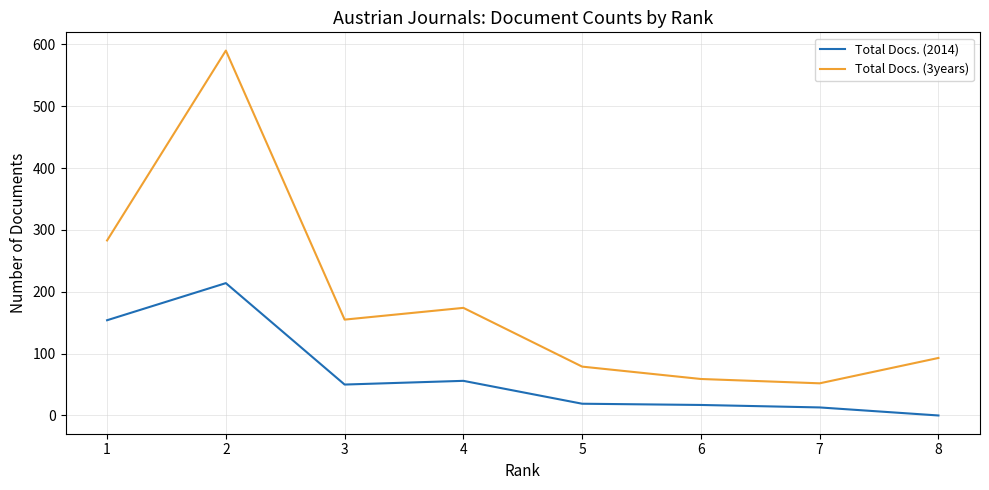

List the series in order of their overall mean, lowest first.

Total Docs. (2014), Total Docs. (3years)